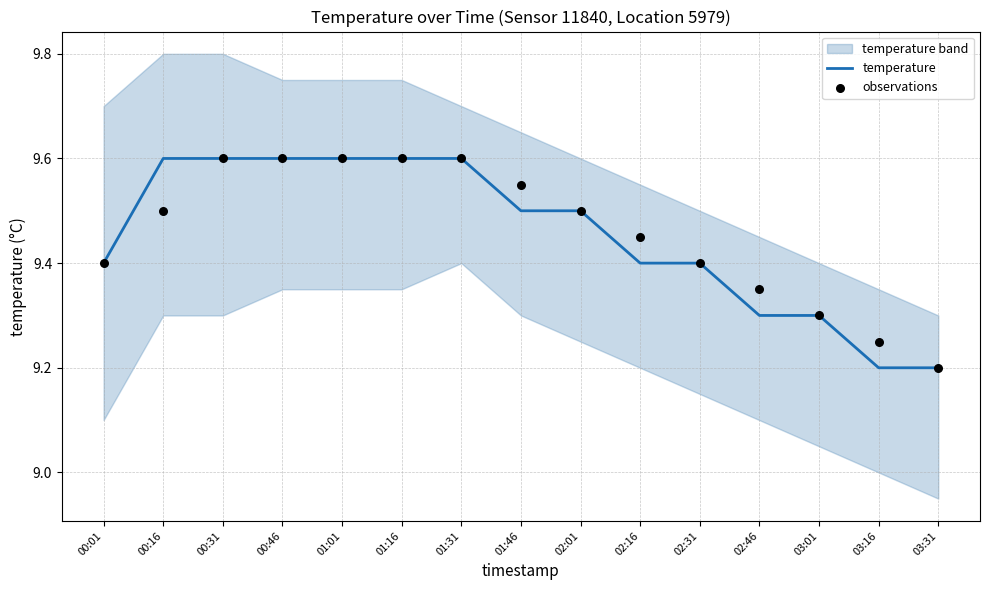

What is the maximum value for temperature?

9.6